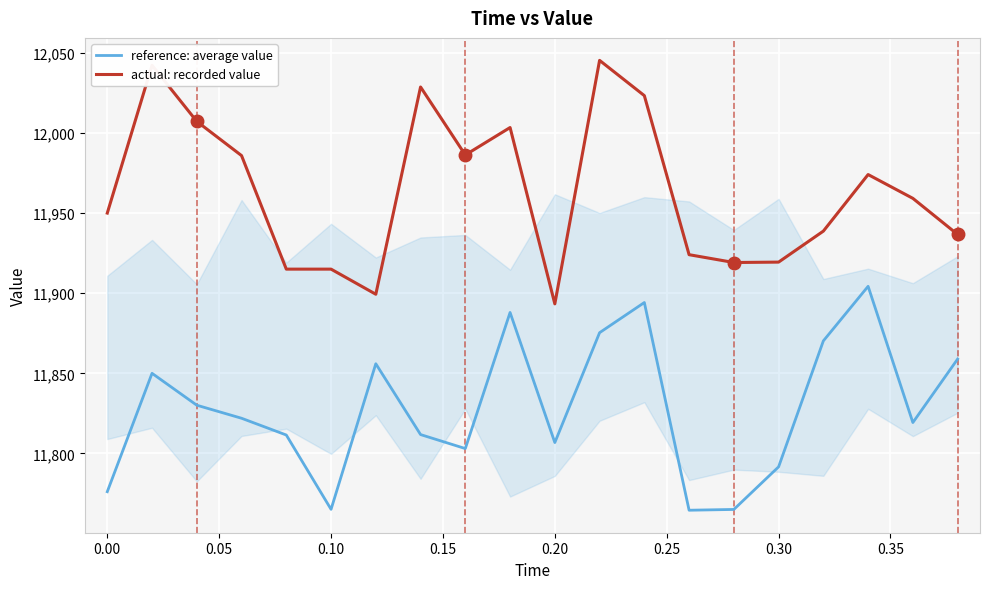

True or false: reference: average value and actual: recorded value intersect in this chart.

False